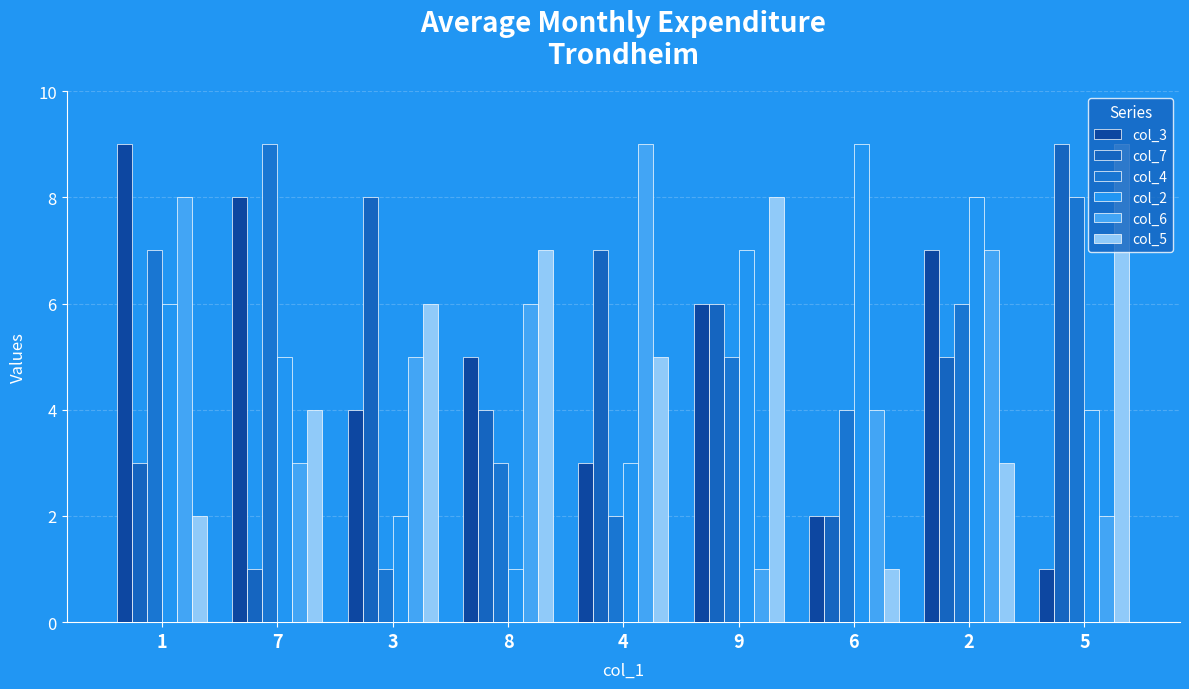

Reading right to left, list all the values displayed in this chart.

col_3: 5=1	2=7	6=2	9=6	4=3	8=5	3=4	7=8	1=9
col_7: 5=9	2=5	6=2	9=6	4=7	8=4	3=8	7=1	1=3
col_4: 5=8	2=6	6=4	9=5	4=2	8=3	3=1	7=9	1=7
col_2: 5=4	2=8	6=9	9=7	4=3	8=1	3=2	7=5	1=6
col_6: 5=2	2=7	6=4	9=1	4=9	8=6	3=5	7=3	1=8
col_5: 5=9	2=3	6=1	9=8	4=5	8=7	3=6	7=4	1=2